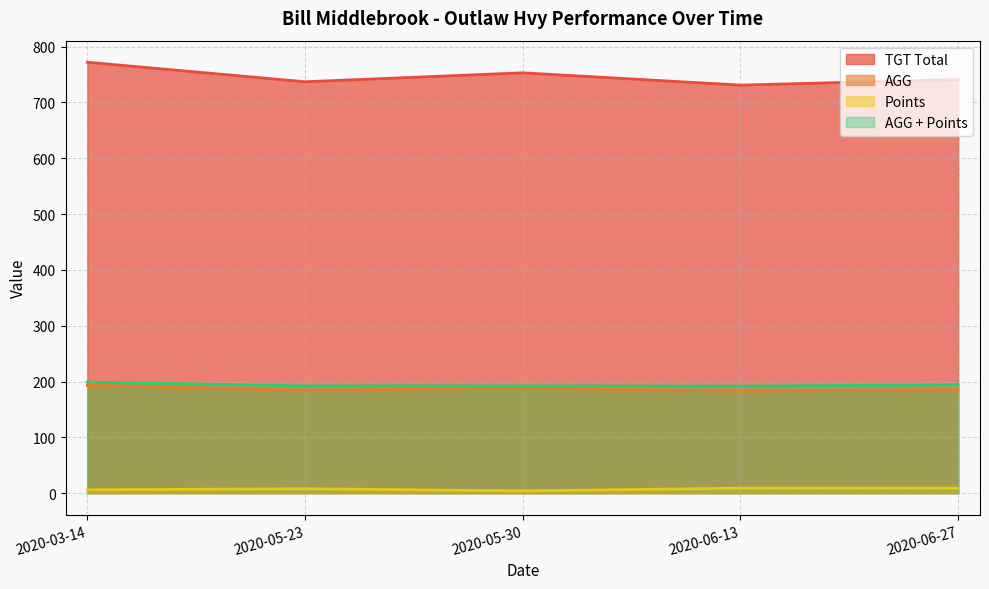

True or false: TGT Total and AGG + Points intersect in this chart.

False